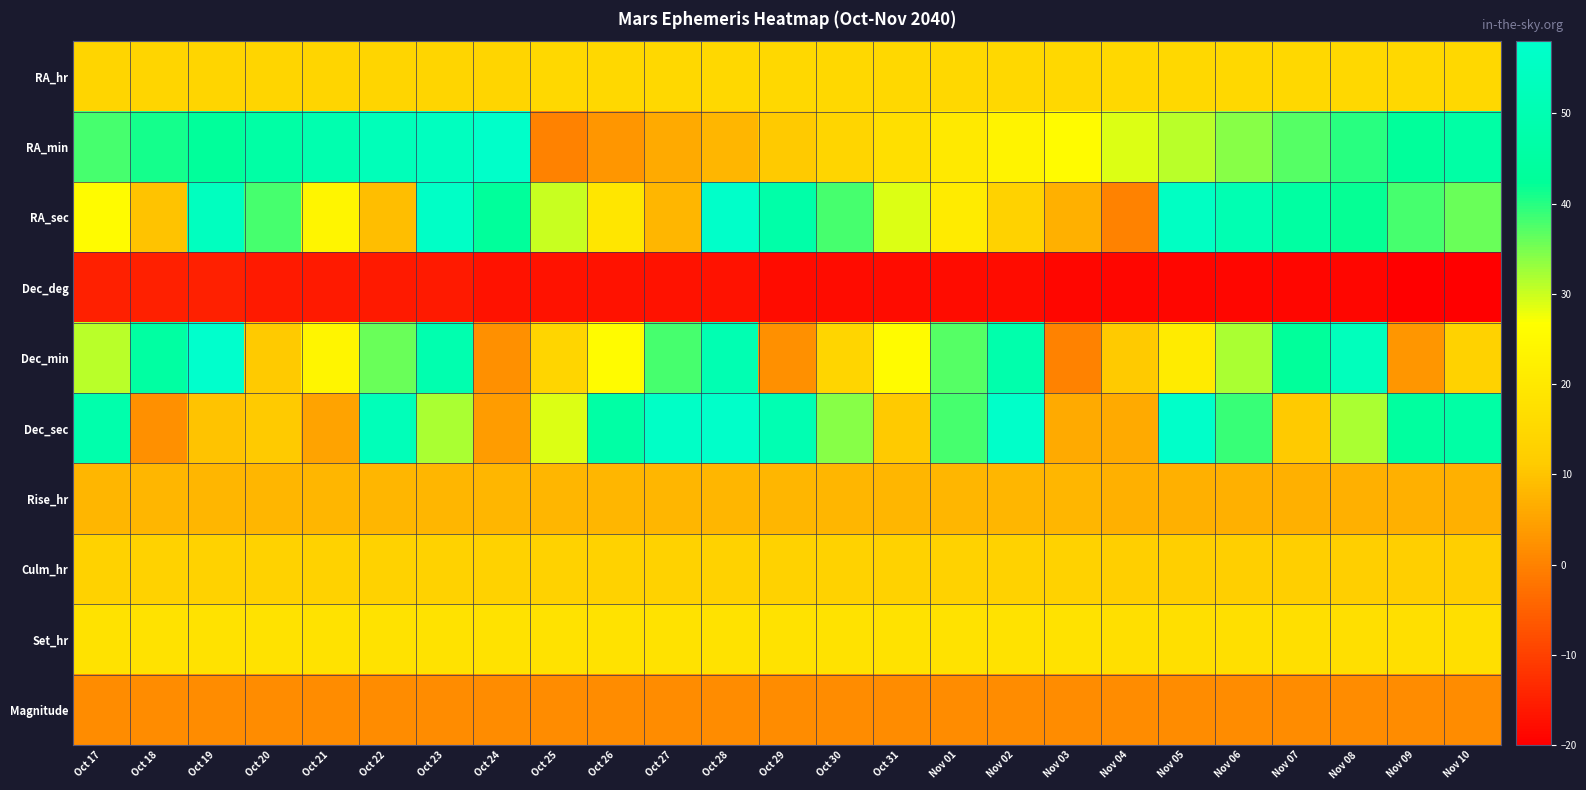

Reading left to right, transcribe all the data shown in this chart.

RA_hr: Oct 17=14.0	Oct 18=14.0	Oct 19=14.0	Oct 20=14.0	Oct 21=14.0	Oct 22=14.0	Oct 23=14.0	Oct 24=14.0	Oct 25=15.0	Oct 26=15.0	Oct 27=15.0	Oct 28=15.0	Oct 29=15.0	Oct 30=15.0	Oct 31=15.0	Nov 01=15.0	Nov 02=15.0	Nov 03=15.0	Nov 04=15.0	Nov 05=15.0	Nov 06=15.0	Nov 07=15.0	Nov 08=15.0	Nov 09=15.0	Nov 10=15.0
RA_min: Oct 17=38.0	Oct 18=41.0	Oct 19=43.0	Oct 20=46.0	Oct 21=49.0	Oct 22=52.0	Oct 23=54.0	Oct 24=57.0	Oct 25=0.0	Oct 26=3.0	Oct 27=6.0	Oct 28=8.0	Oct 29=11.0	Oct 30=14.0	Oct 31=17.0	Nov 01=20.0	Nov 02=23.0	Nov 03=26.0	Nov 04=29.0	Nov 05=31.0	Nov 06=34.0	Nov 07=37.0	Nov 08=40.0	Nov 09=43.0	Nov 10=46.0
RA_sec: Oct 17=26.0	Oct 18=10.0	Oct 19=54.0	Oct 20=38.0	Oct 21=24.0	Oct 22=9.0	Oct 23=56.0	Oct 24=43.0	Oct 25=30.0	Oct 26=19.0	Oct 27=8.0	Oct 28=57.0	Oct 29=47.0	Oct 30=38.0	Oct 31=29.0	Nov 01=21.0	Nov 02=13.0	Nov 03=7.0	Nov 04=0.0	Nov 05=55.0	Nov 06=50.0	Nov 07=45.0	Nov 08=42.0	Nov 09=38.0	Nov 10=36.0
Dec_deg: Oct 17=-15.0	Oct 18=-15.0	Oct 19=-15.0	Oct 20=-16.0	Oct 21=-16.0	Oct 22=-16.0	Oct 23=-16.0	Oct 24=-17.0	Oct 25=-17.0	Oct 26=-17.0	Oct 27=-17.0	Oct 28=-17.0	Oct 29=-18.0	Oct 30=-18.0	Oct 31=-18.0	Nov 01=-18.0	Nov 02=-18.0	Nov 03=-19.0	Nov 04=-19.0	Nov 05=-19.0	Nov 06=-19.0	Nov 07=-19.0	Nov 08=-19.0	Nov 09=-20.0	Nov 10=-20.0
Dec_min: Oct 17=31.0	Oct 18=45.0	Oct 19=58.0	Oct 20=11.0	Oct 21=24.0	Oct 22=36.0	Oct 23=49.0	Oct 24=2.0	Oct 25=14.0	Oct 26=26.0	Oct 27=38.0	Oct 28=50.0	Oct 29=2.0	Oct 30=14.0	Oct 31=26.0	Nov 01=37.0	Nov 02=48.0	Nov 03=0.0	Nov 04=11.0	Nov 05=21.0	Nov 06=32.0	Nov 07=43.0	Nov 08=53.0	Nov 09=3.0	Nov 10=13.0
Dec_sec: Oct 17=48.0	Oct 18=2.0	Oct 19=10.0	Oct 20=11.0	Oct 21=5.0	Oct 22=52.0	Oct 23=32.0	Oct 24=4.0	Oct 25=29.0	Oct 26=46.0	Oct 27=56.0	Oct 28=57.0	Oct 29=50.0	Oct 30=34.0	Oct 31=11.0	Nov 01=38.0	Nov 02=57.0	Nov 03=6.0	Nov 04=6.0	Nov 05=57.0	Nov 06=39.0	Nov 07=11.0	Nov 08=32.0	Nov 09=44.0	Nov 10=46.0
Rise_hr: Oct 17=8.0	Oct 18=8.0	Oct 19=8.0	Oct 20=8.0	Oct 21=8.0	Oct 22=8.0	Oct 23=8.0	Oct 24=8.0	Oct 25=8.0	Oct 26=8.0	Oct 27=8.0	Oct 28=8.0	Oct 29=8.0	Oct 30=8.0	Oct 31=8.0	Nov 01=8.0	Nov 02=8.0	Nov 03=8.0	Nov 04=7.0	Nov 05=7.0	Nov 06=7.0	Nov 07=7.0	Nov 08=7.0	Nov 09=7.0	Nov 10=7.0
Culm_hr: Oct 17=13.0	Oct 18=13.0	Oct 19=13.0	Oct 20=13.0	Oct 21=13.0	Oct 22=13.0	Oct 23=13.0	Oct 24=13.0	Oct 25=13.0	Oct 26=13.0	Oct 27=13.0	Oct 28=13.0	Oct 29=13.0	Oct 30=13.0	Oct 31=13.0	Nov 01=13.0	Nov 02=13.0	Nov 03=13.0	Nov 04=12.0	Nov 05=12.0	Nov 06=12.0	Nov 07=12.0	Nov 08=12.0	Nov 09=12.0	Nov 10=12.0
Set_hr: Oct 17=18.0	Oct 18=18.0	Oct 19=18.0	Oct 20=18.0	Oct 21=18.0	Oct 22=18.0	Oct 23=18.0	Oct 24=18.0	Oct 25=18.0	Oct 26=18.0	Oct 27=18.0	Oct 28=18.0	Oct 29=18.0	Oct 30=18.0	Oct 31=18.0	Nov 01=18.0	Nov 02=18.0	Nov 03=18.0	Nov 04=17.0	Nov 05=17.0	Nov 06=17.0	Nov 07=17.0	Nov 08=17.0	Nov 09=17.0	Nov 10=17.0
Magnitude: Oct 17=1.6	Oct 18=1.6	Oct 19=1.6	Oct 20=1.5	Oct 21=1.5	Oct 22=1.5	Oct 23=1.5	Oct 24=1.5	Oct 25=1.5	Oct 26=1.5	Oct 27=1.5	Oct 28=1.5	Oct 29=1.5	Oct 30=1.5	Oct 31=1.5	Nov 01=1.5	Nov 02=1.5	Nov 03=1.5	Nov 04=1.5	Nov 05=1.5	Nov 06=1.5	Nov 07=1.5	Nov 08=1.5	Nov 09=1.5	Nov 10=1.5